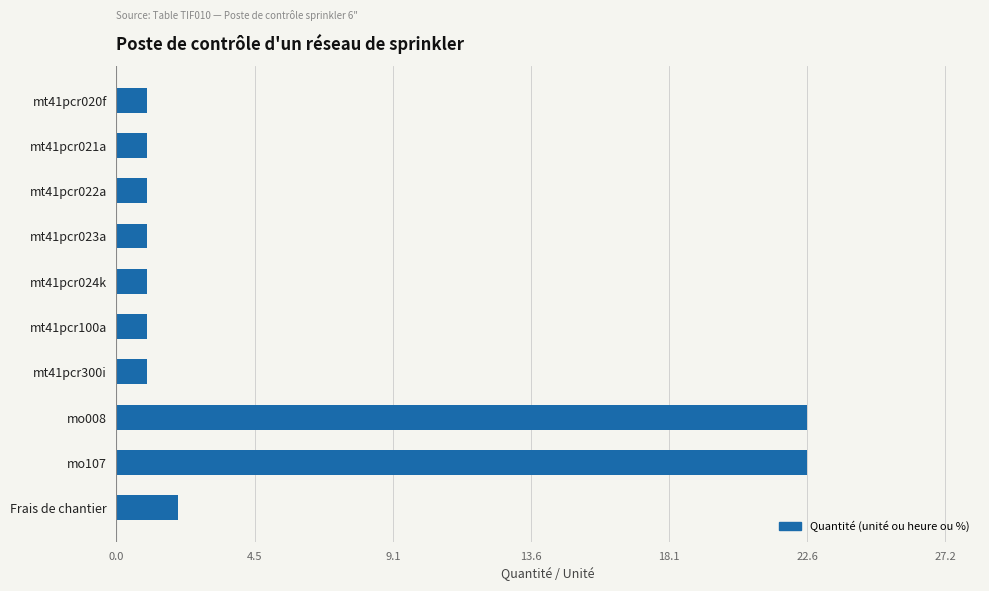

Count the number of categories in the chart.

10